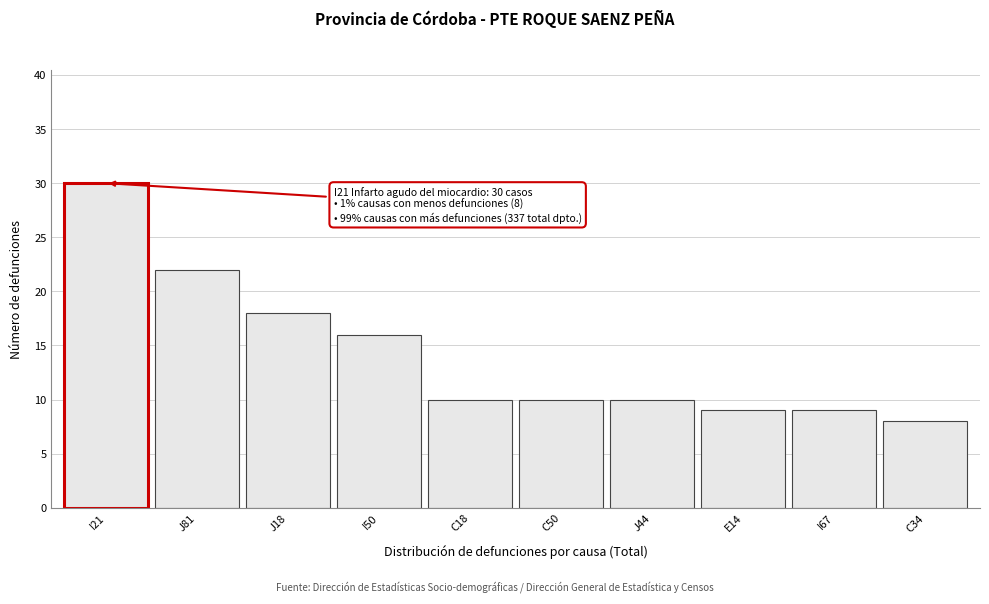

Reading left to right, transcribe all the data shown in this chart.

I21=30	J81=22	J18=18	I50=16	C18=10	C50=10	J44=10	E14=9	I67=9	C34=8